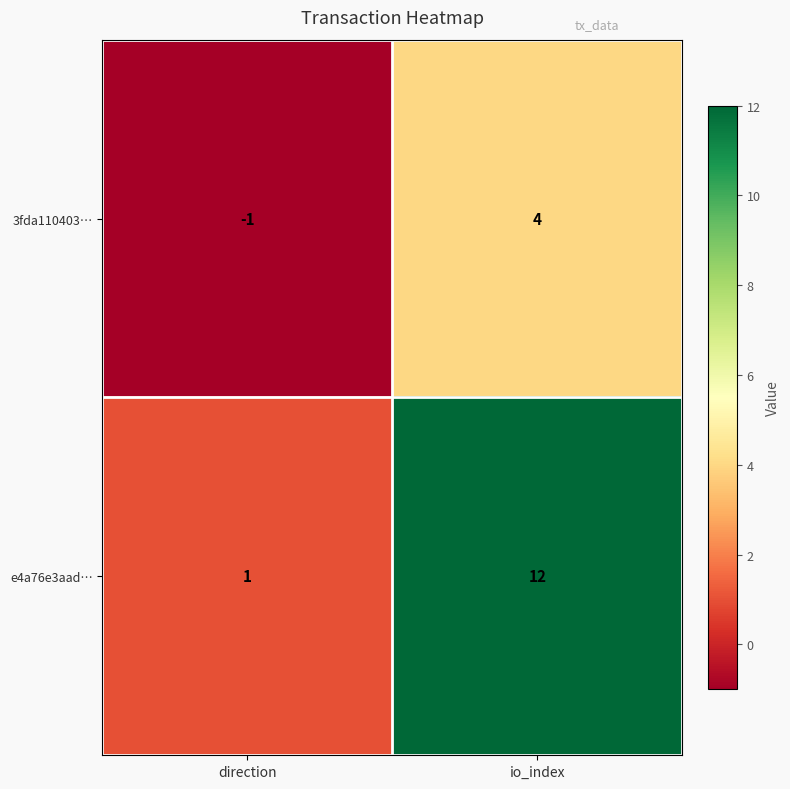

Rank the series at io_index from lowest to highest value.

3fda110403…, e4a76e3aad…